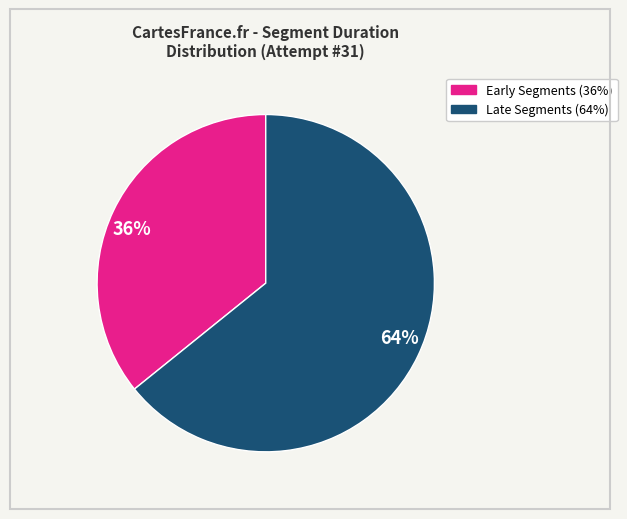

What percentage is the 64% slice, to the nearest percent?

64%